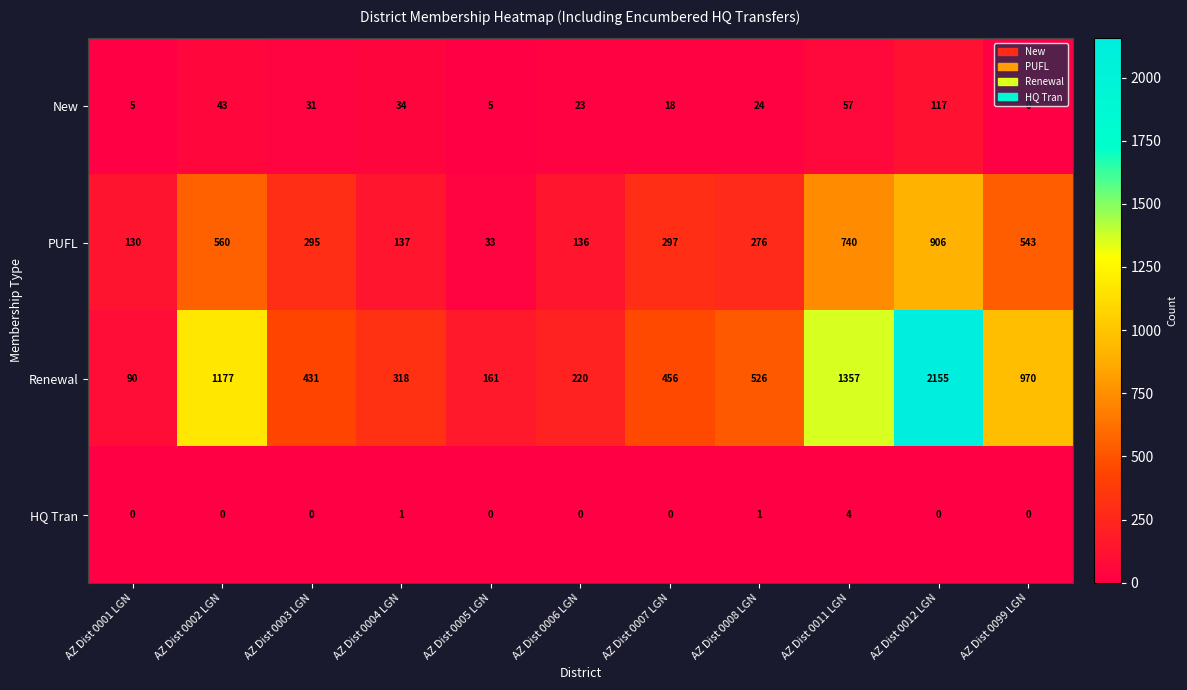

What is the total value across all series at AZ Dist 0004 LGN?

490